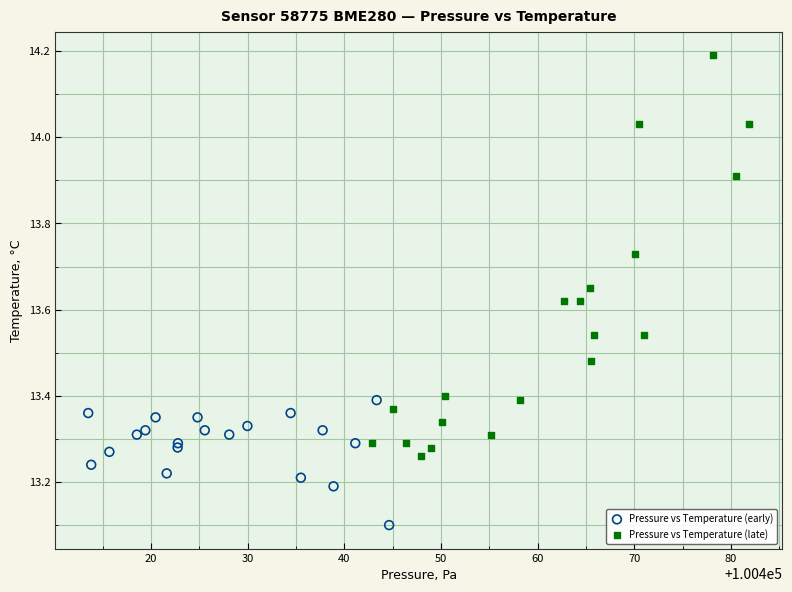

Which series has the largest Y range (max minus min)?

Pressure vs Temperature (late)